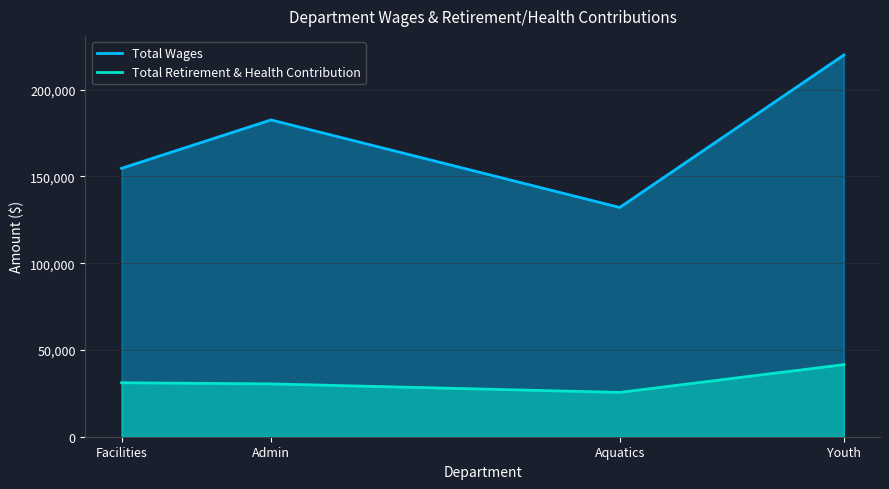

True or false: Total Wages has more than 0 points higher than both neighbors.

False